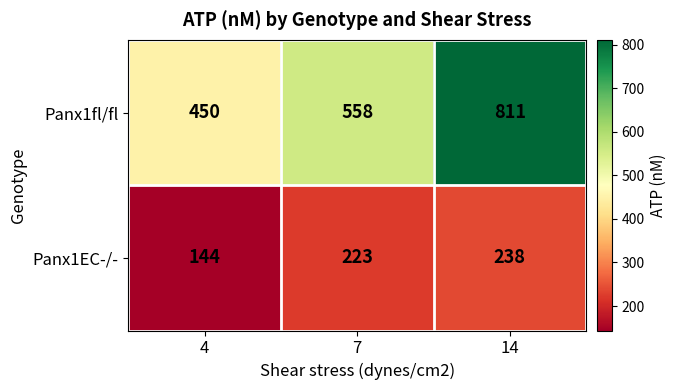

What is the maximum value shown in the chart?

811